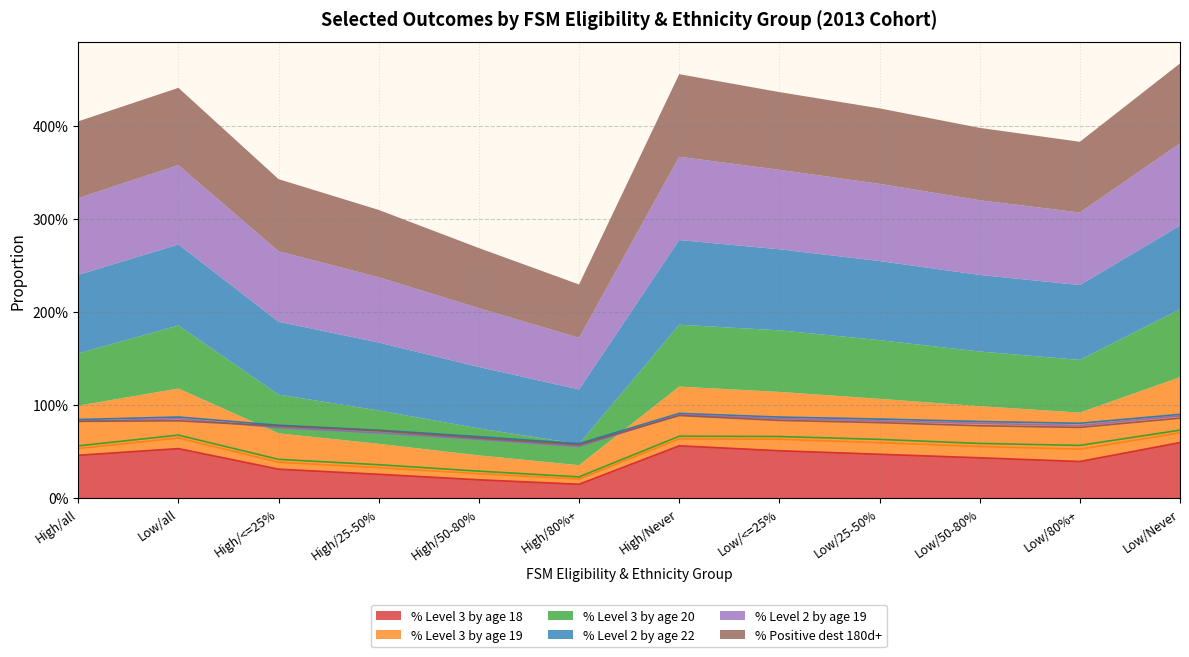

Reading left to right, transcribe all the data shown in this chart.

% Level 3 by age 18: High/all=0.5	Low/all=0.5	High/<=25%=0.3	High/25-50%=0.3	High/50-80%=0.2	High/80%+=0.1	High/Never=0.6	Low/<=25%=0.5	Low/25-50%=0.5	Low/50-80%=0.4	Low/80%+=0.4	Low/Never=0.6
% Level 3 by age 19: High/all=0.5	Low/all=0.6	High/<=25%=0.4	High/25-50%=0.3	High/50-80%=0.3	High/80%+=0.2	High/Never=0.6	Low/<=25%=0.6	Low/25-50%=0.6	Low/50-80%=0.6	Low/80%+=0.5	Low/Never=0.7
% Level 3 by age 20: High/all=0.6	Low/all=0.7	High/<=25%=0.4	High/25-50%=0.4	High/50-80%=0.3	High/80%+=0.2	High/Never=0.7	Low/<=25%=0.7	Low/25-50%=0.6	Low/50-80%=0.6	Low/80%+=0.6	Low/Never=0.7
% Level 2 by age 22: High/all=0.8	Low/all=0.9	High/<=25%=0.8	High/25-50%=0.7	High/50-80%=0.7	High/80%+=0.6	High/Never=0.9	Low/<=25%=0.9	Low/25-50%=0.8	Low/50-80%=0.8	Low/80%+=0.8	Low/Never=0.9
% Level 2 by age 19: High/all=0.8	Low/all=0.9	High/<=25%=0.8	High/25-50%=0.7	High/50-80%=0.6	High/80%+=0.6	High/Never=0.9	Low/<=25%=0.9	Low/25-50%=0.8	Low/50-80%=0.8	Low/80%+=0.8	Low/Never=0.9
% Positive dest 180d+: High/all=0.8	Low/all=0.8	High/<=25%=0.8	High/25-50%=0.7	High/50-80%=0.6	High/80%+=0.6	High/Never=0.9	Low/<=25%=0.8	Low/25-50%=0.8	Low/50-80%=0.8	Low/80%+=0.8	Low/Never=0.9